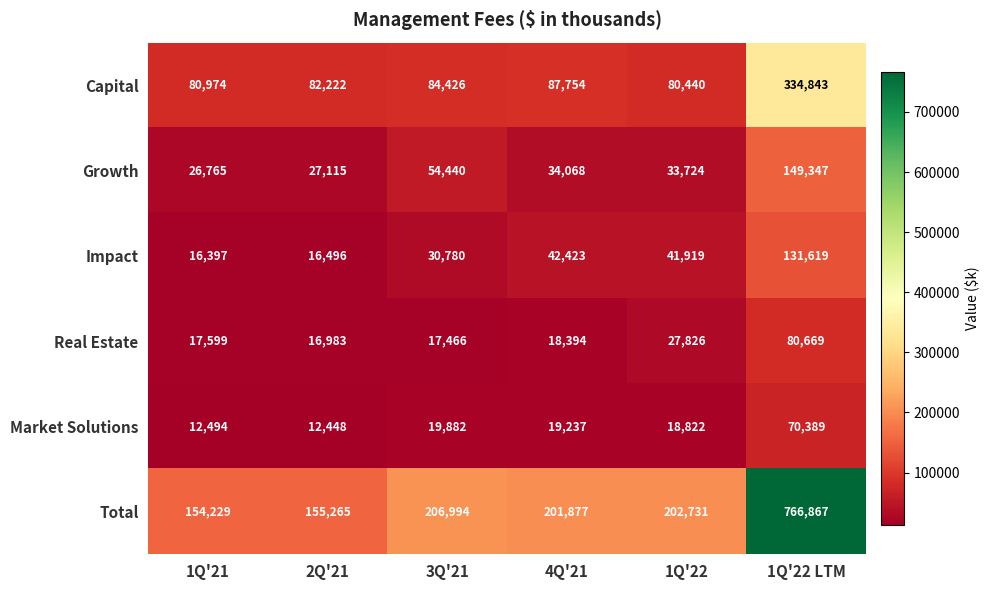

Which series changed the most between 3Q'21 and 1Q'22?

Growth